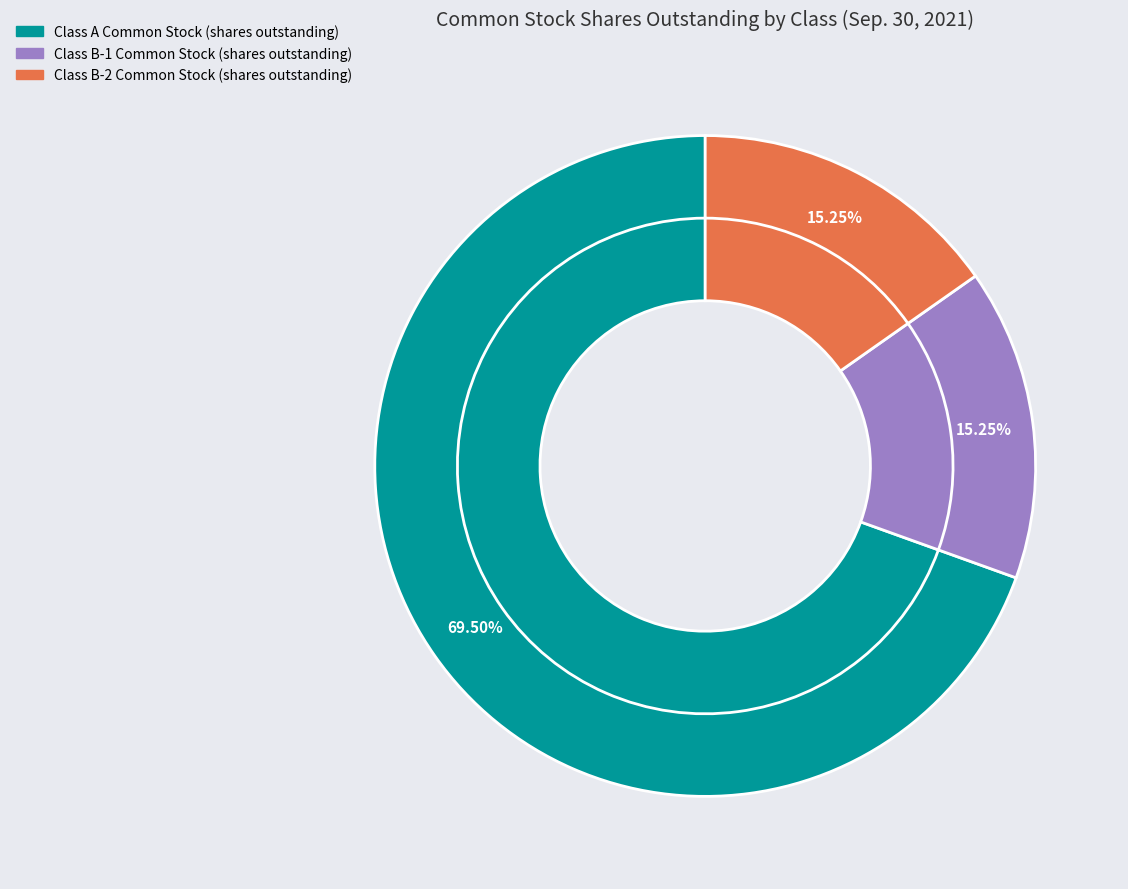

Which category has the smallest portion of the pie?

Class B-1 Common Stock (shares outstanding)